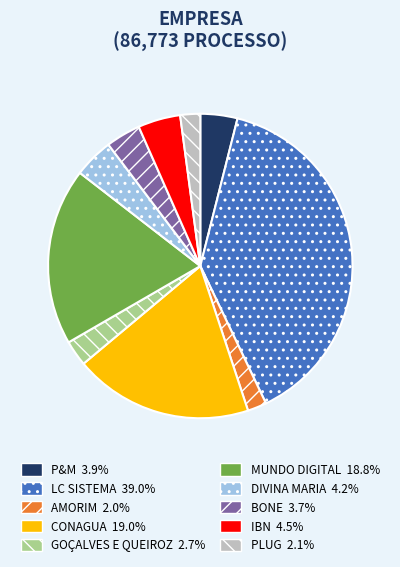

How many segments does this pie chart have?

10